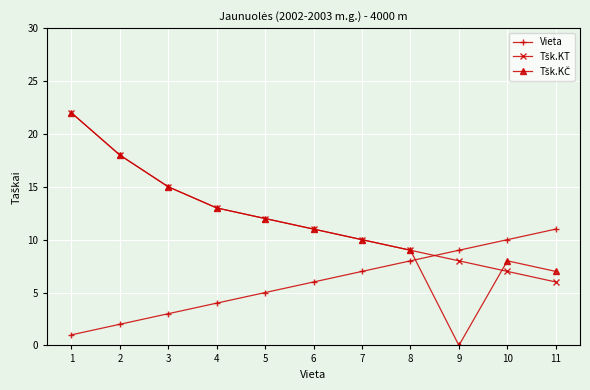

List the labels in order of Vieta value, smallest first.

1, 2, 3, 4, 5, 6, 7, 8, 9, 10, 11